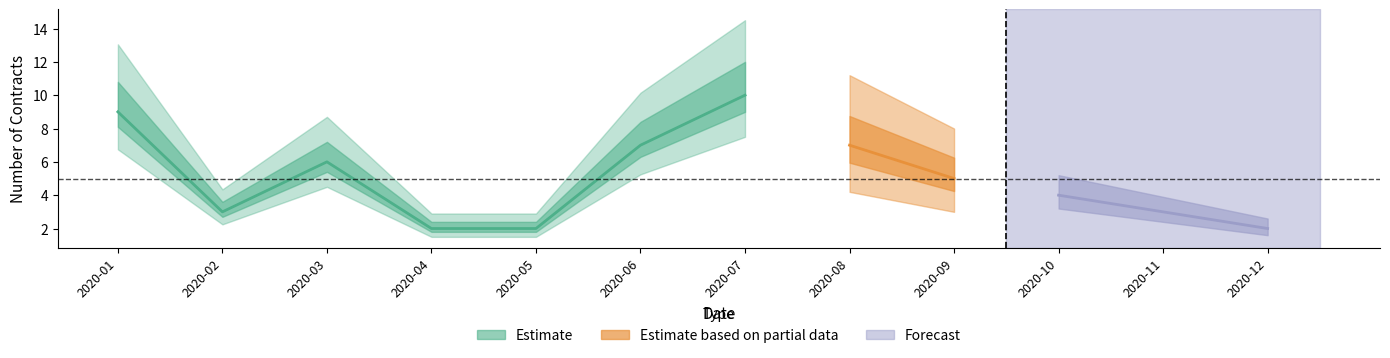

True or false: the data shows 1 at 2020-11.

False